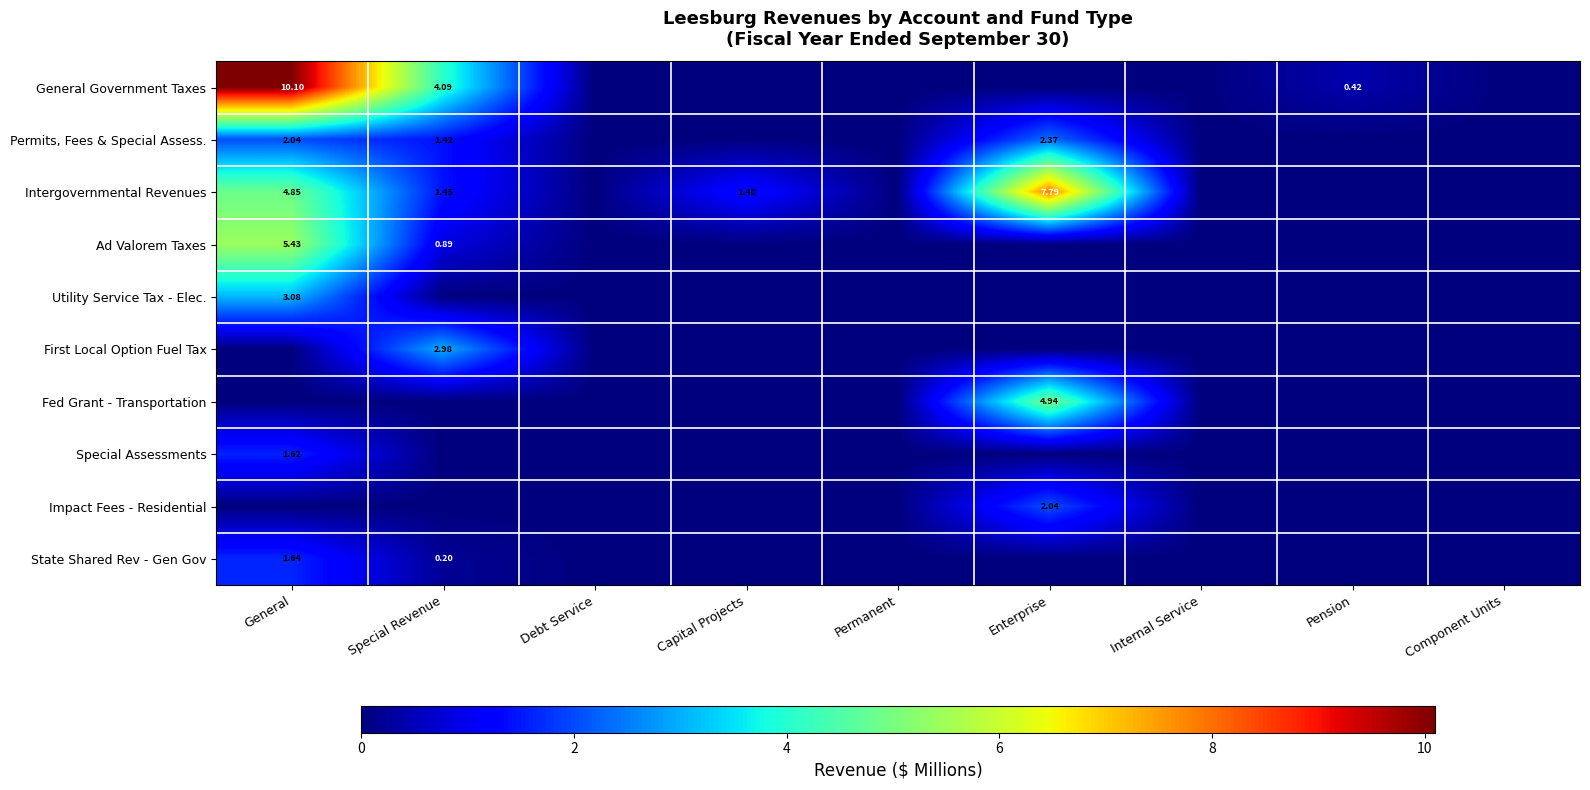

What is the sum of the First Local Option Fuel Tax values at Special Revenue and Internal Service?

3.0